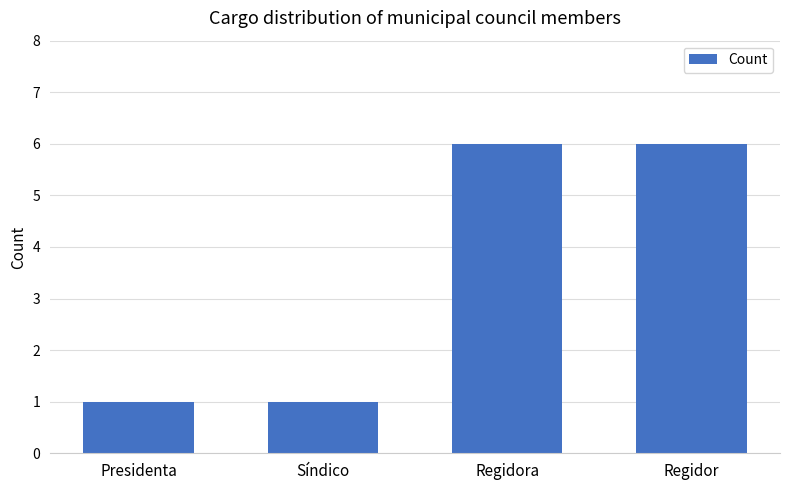

What is the sum of all values?

14